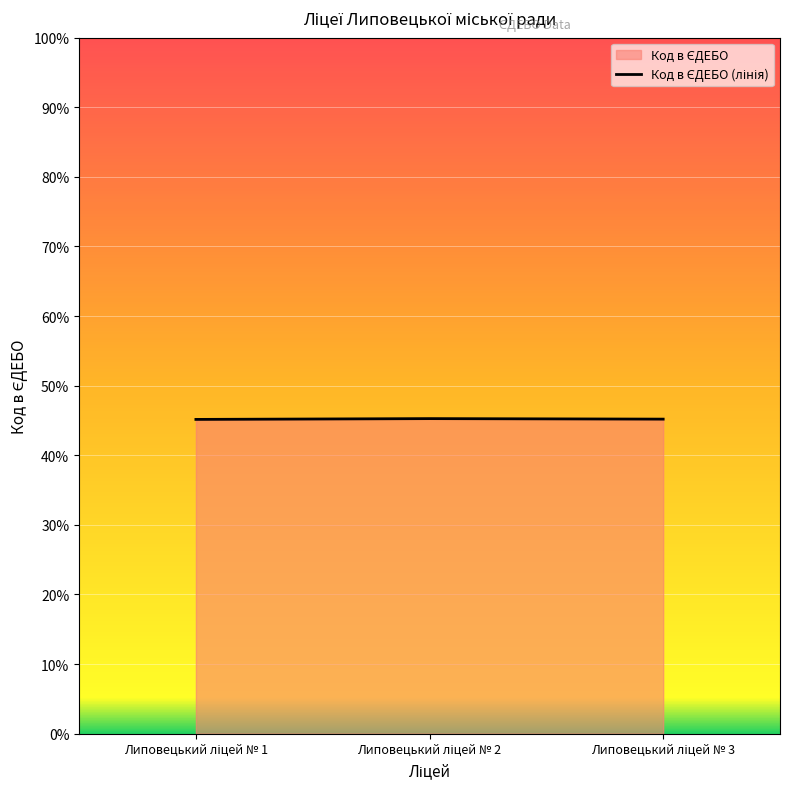

Reading left to right, list all the values displayed in this chart.

45.2	45.3	45.2